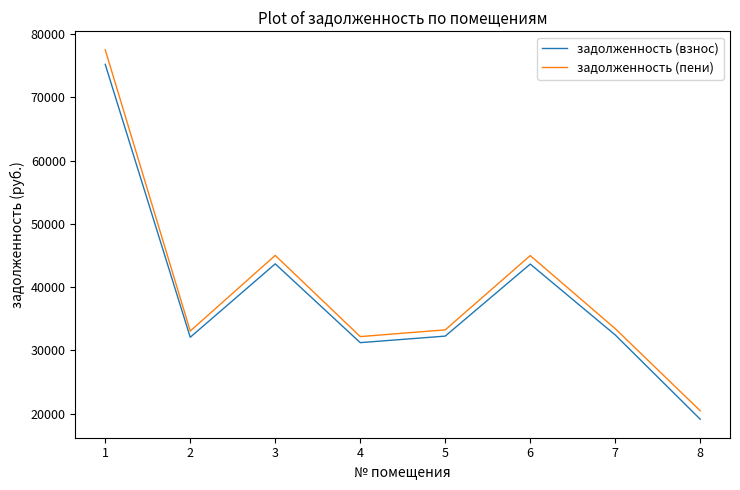

What is the difference between the second highest and minimum values in the задолженность (пени) series?

24564.9